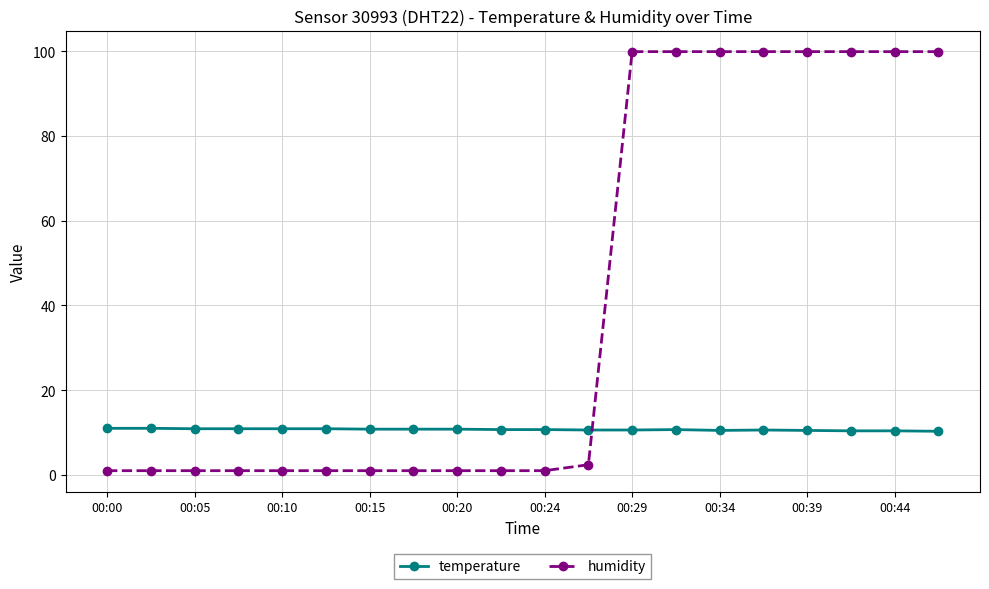

Which series ends up on top after the final intersection of humidity and temperature?

humidity